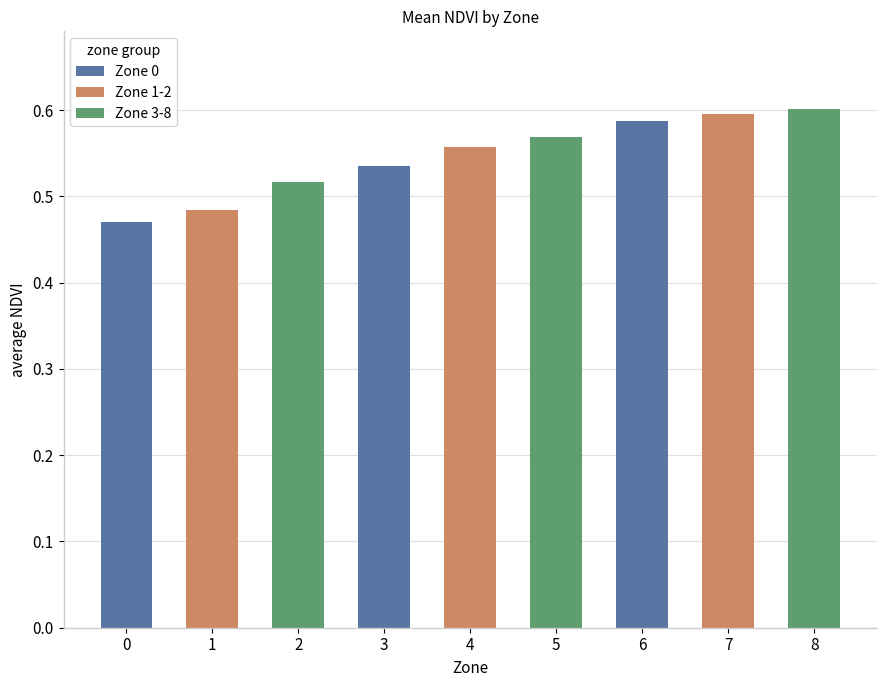

What is the sum of the values at 1 and 6?

1.1